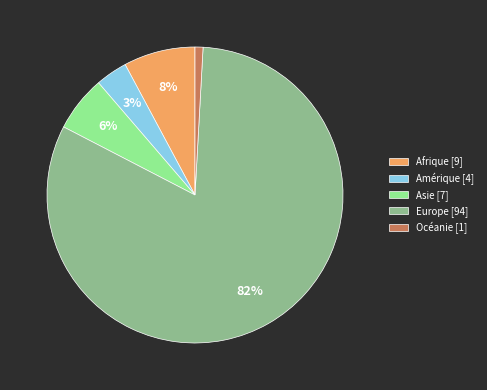

Combined, do Amérique [4] and Europe [94] account for over 50%?

Yes